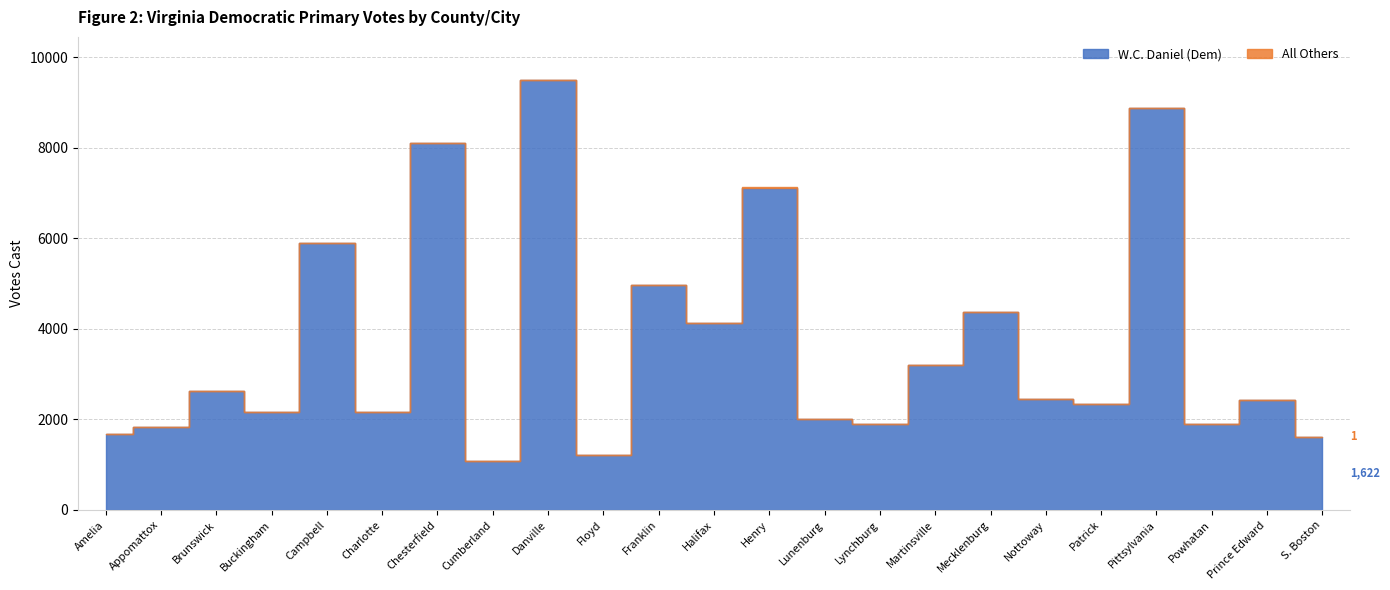

At which category does All Others reach its first local peak?

Chesterfield